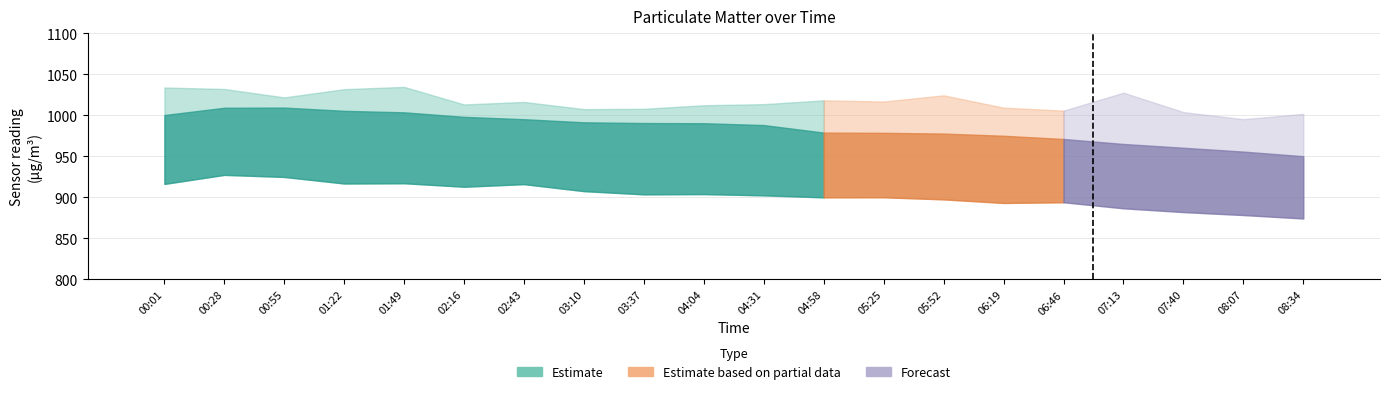

How many values in the SDS_P1_upper series are below 1016?

10